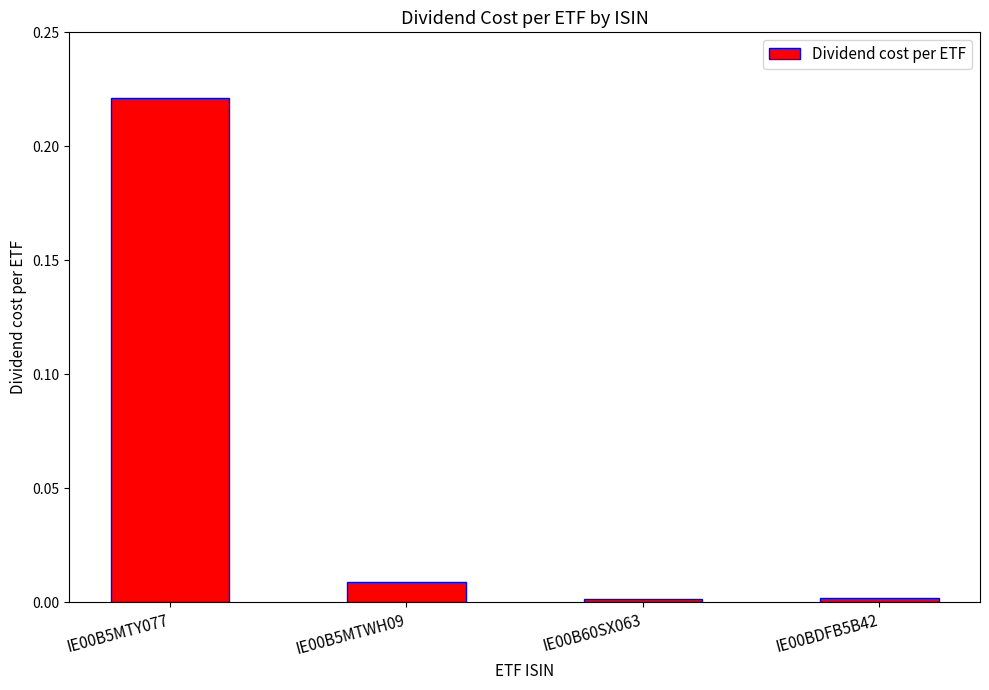

Count the number of categories in the chart.

4